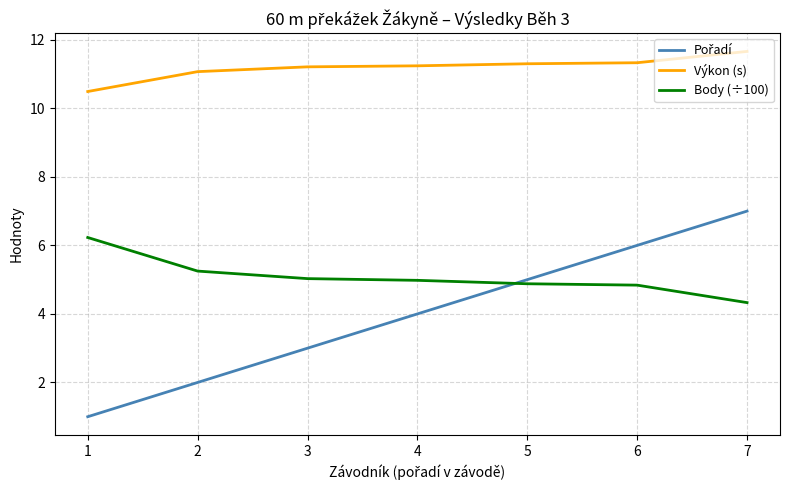

True or false: Výkon (s) and Body (÷100) intersect in this chart.

False